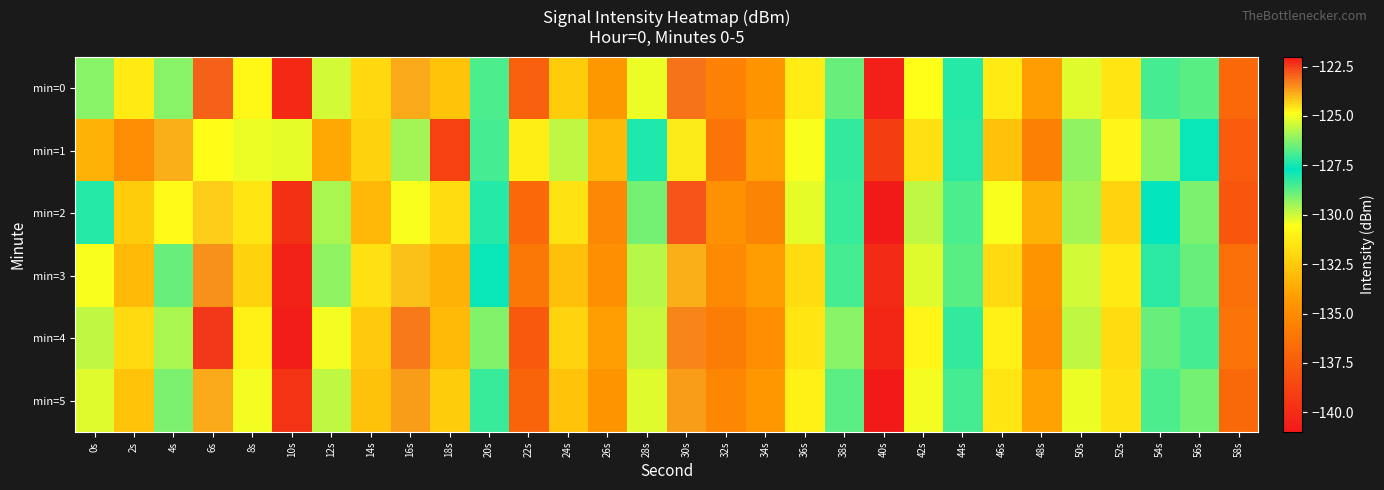

At 8s, list the series in order from smallest to largest.

min=3, min=2, min=4, min=0, min=5, min=1